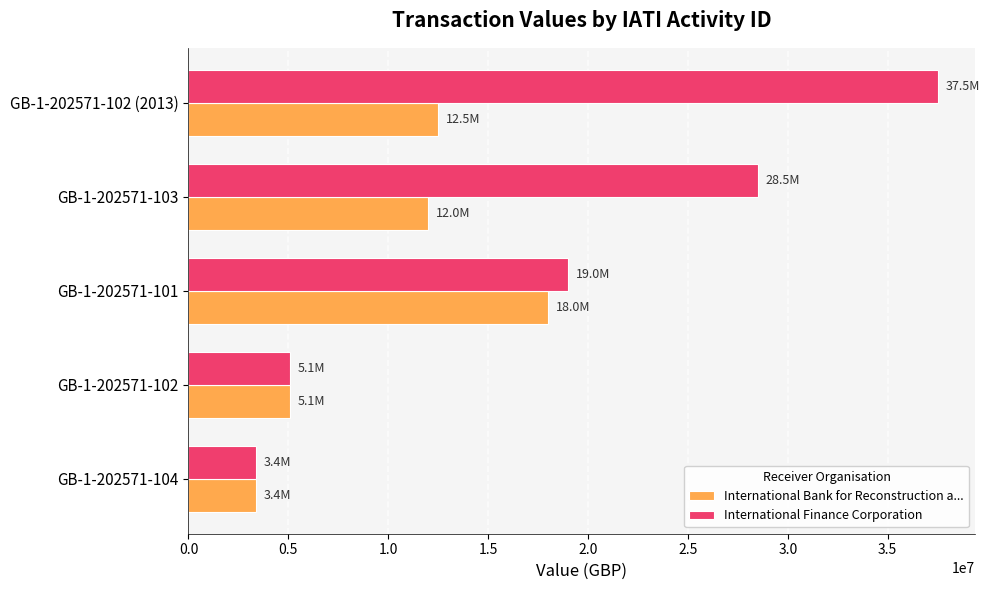

The value of International Finance Corporation at GB-1-202571-102 (2013) is 65196671. True or false?

False